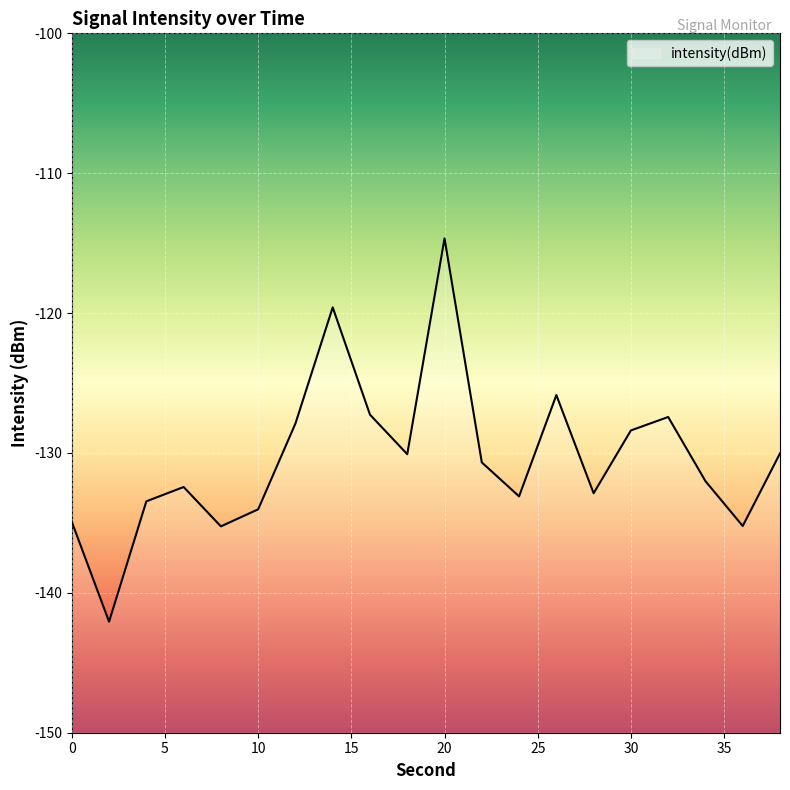

How many points are higher than both their immediate neighbors (excluding endpoints)?

5